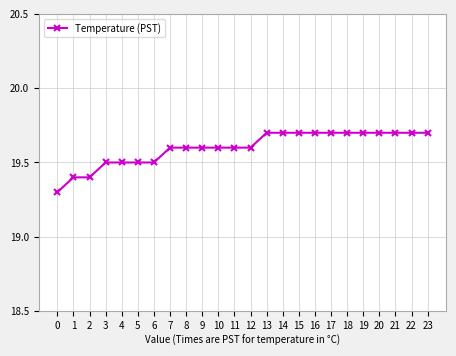

Reading right to left, transcribe all the data shown in this chart.

19.7	19.7	19.7	19.7	19.7	19.7	19.7	19.7	19.7	19.7	19.7	19.6	19.6	19.6	19.6	19.6	19.6	19.5	19.5	19.5	19.5	19.4	19.4	19.3